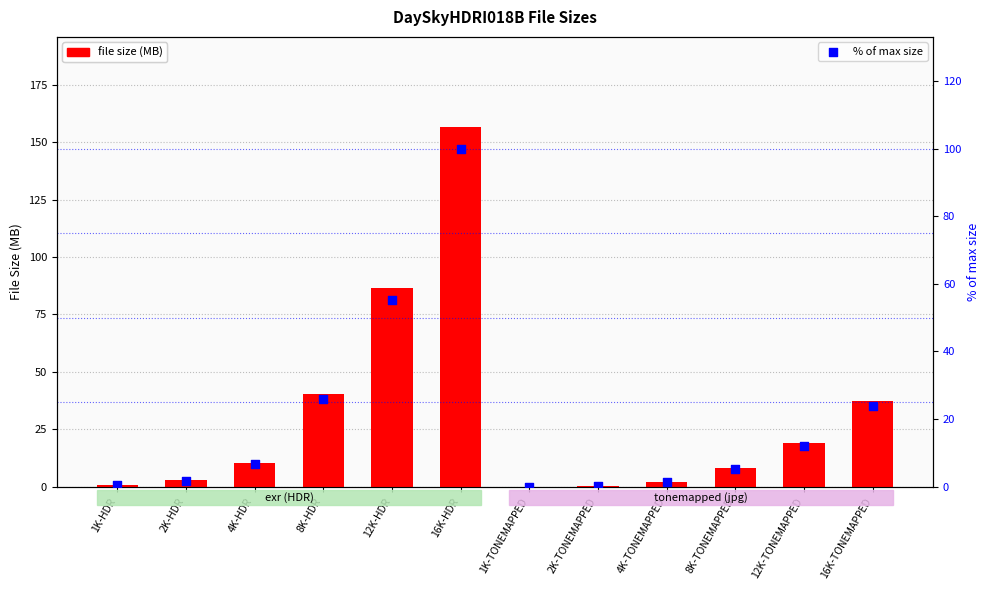

At which category is the sum across all series the highest?

16K-HDR